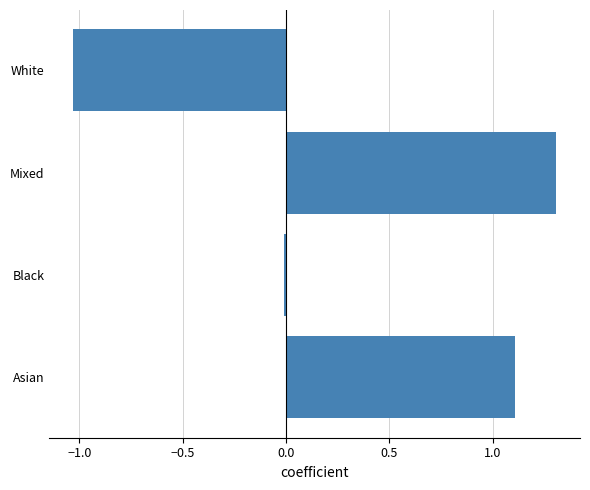

Rank the categories by value from highest to lowest.

Mixed, Asian, Black, White